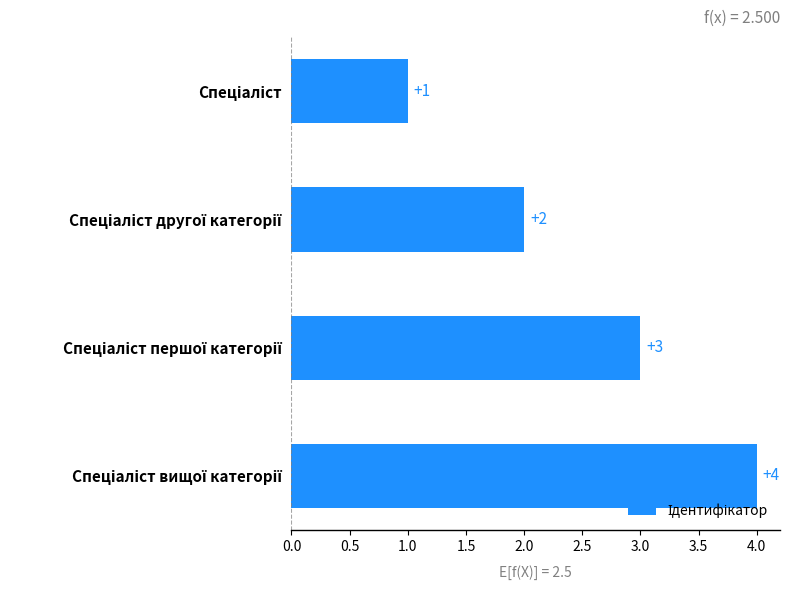

Count the values in the range 2 to 4.

3